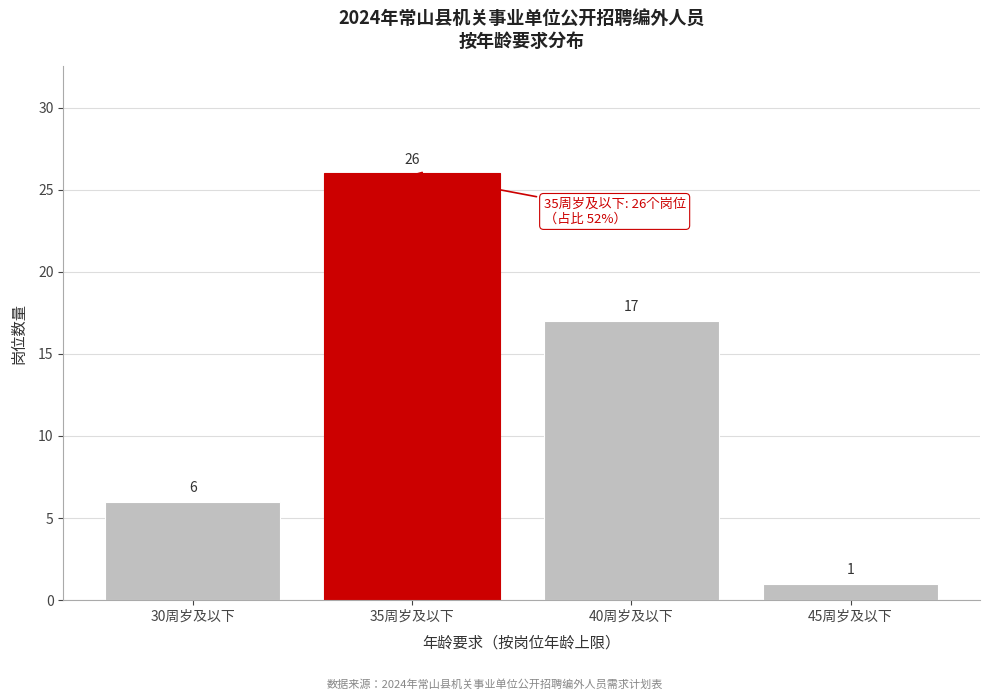

Reading right to left, extract all data points from this chart.

45周岁及以下=1	40周岁及以下=17	35周岁及以下=26	30周岁及以下=6